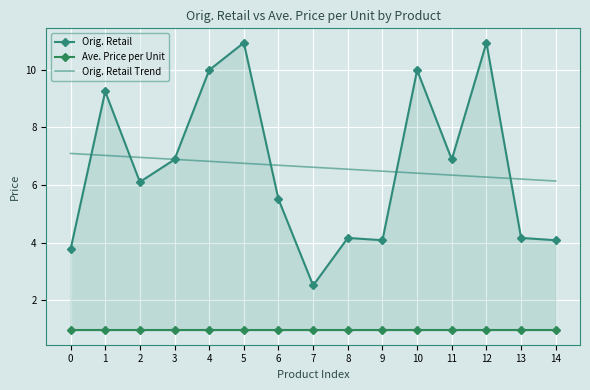

True or false: Ave. Price per Unit has more than 1 points higher than both neighbors.

False